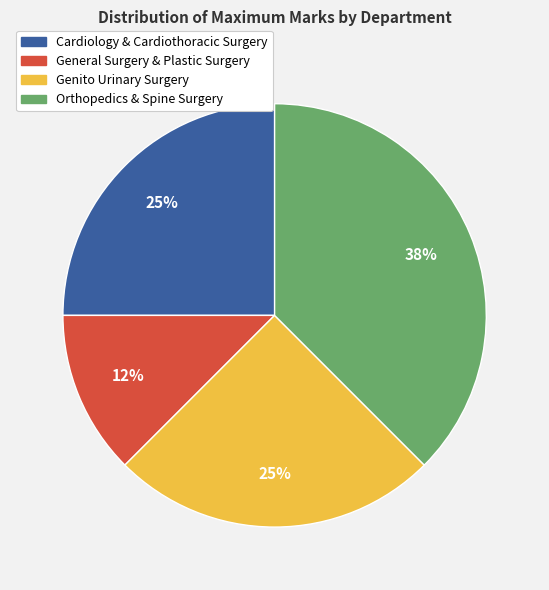

Is it true that General Surgery & Plastic Surgery is 27% of the pie?

False